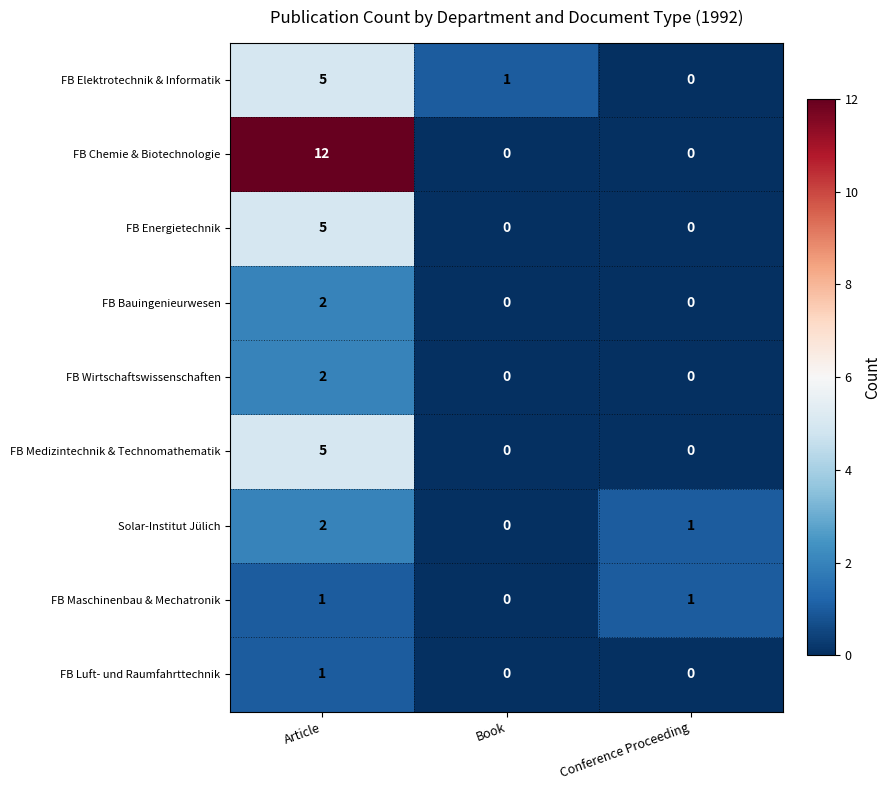

At how many categories does at least one series exceed 7?

1